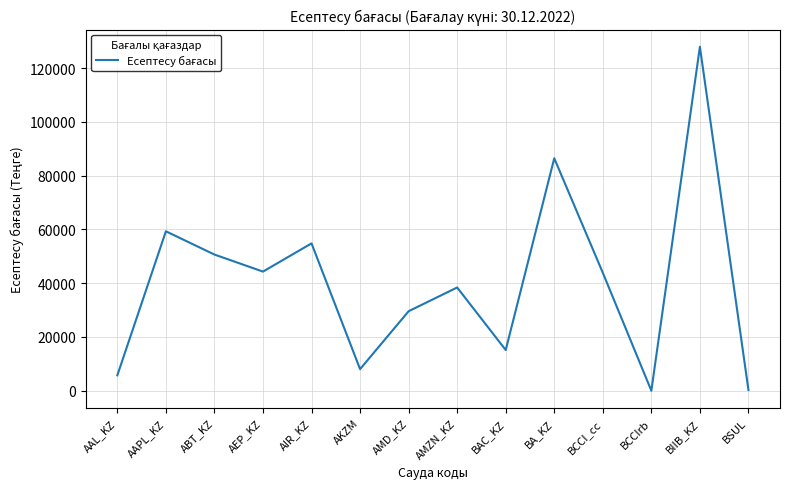

At which category does the data reach its first local peak?

AAPL_KZ